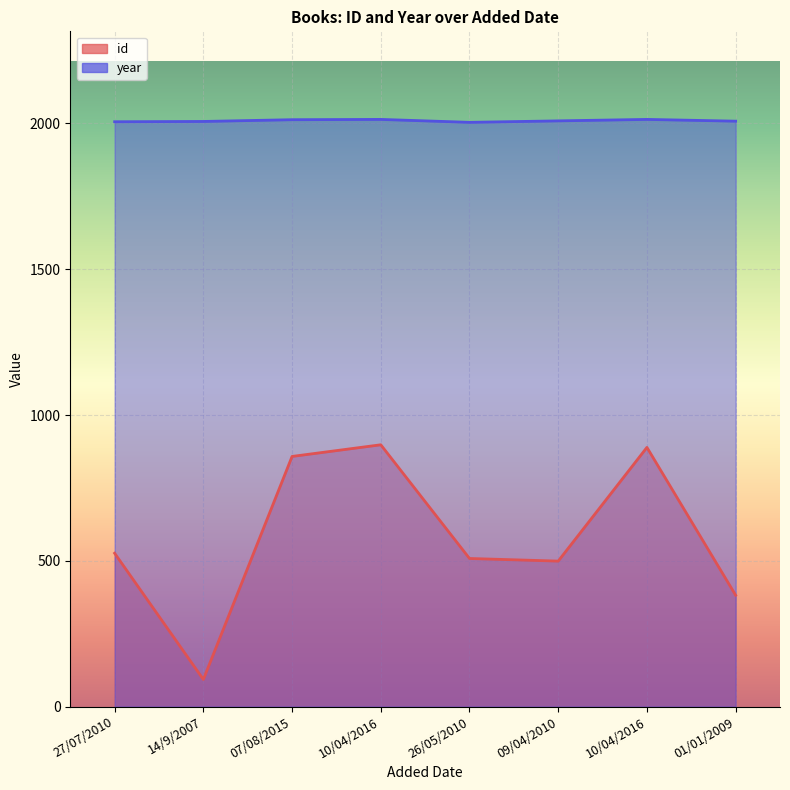

At which label does id reach its peak?

10/04/2016